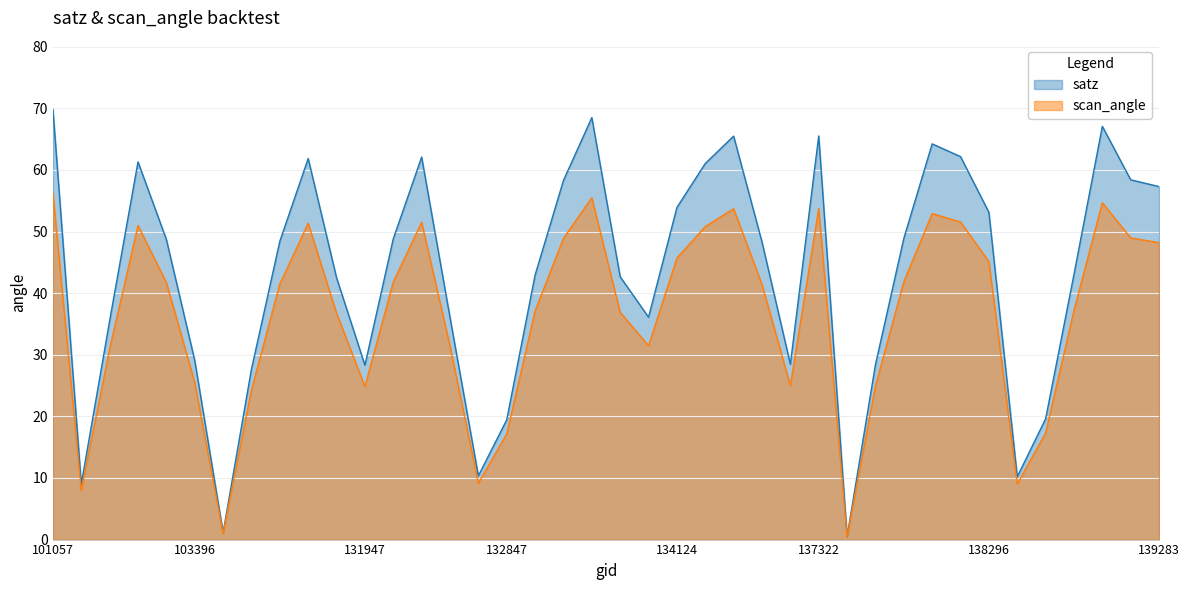

In satz, how many points are lower than both neighbors (excluding endpoints)?

8